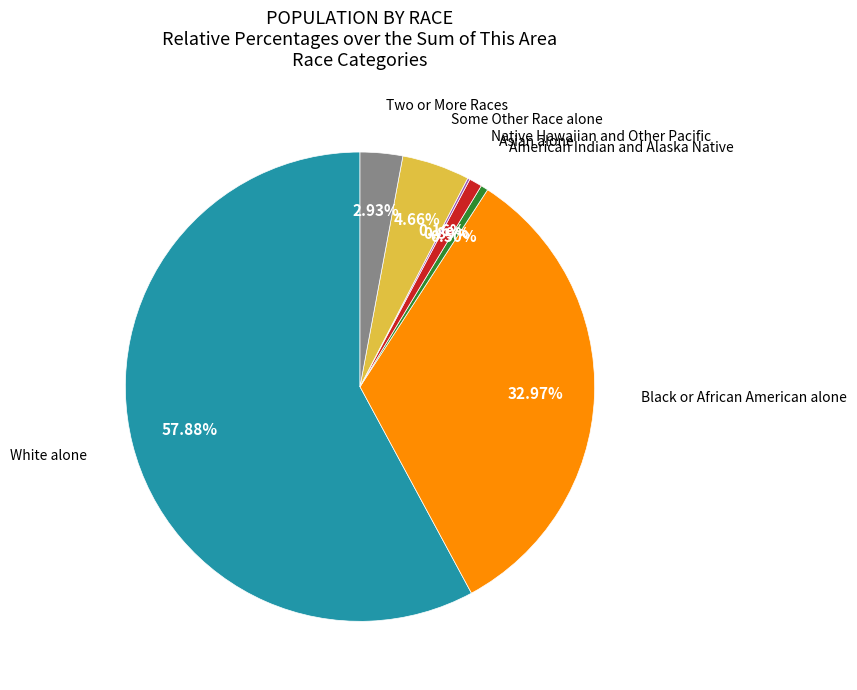

Does any single category account for the majority?

Yes